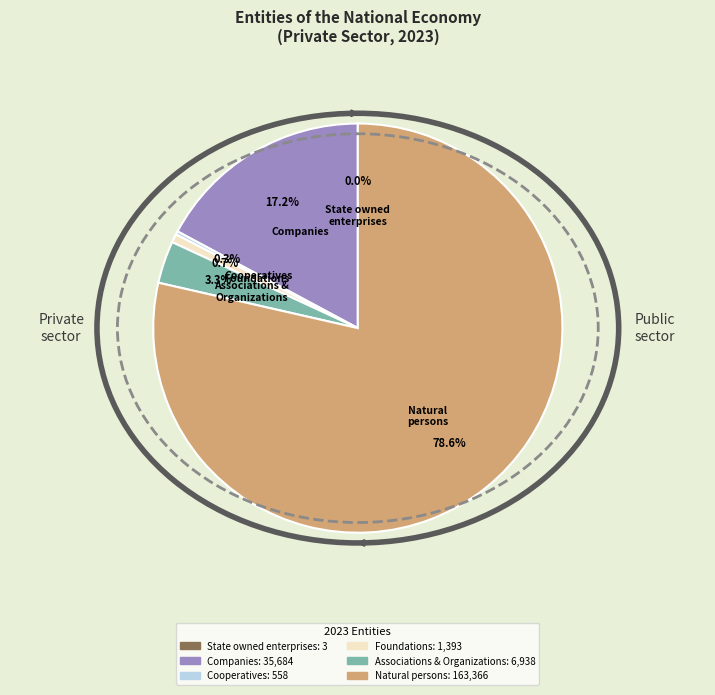

What is the largest slice in the pie chart?

Natural persons